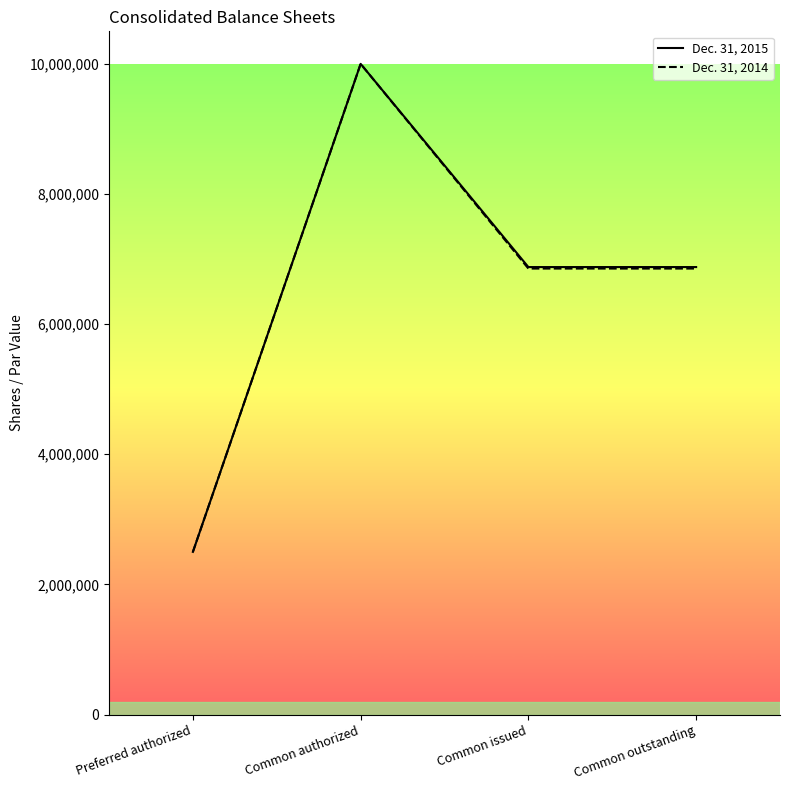

Rank the series by their average value, from lowest to highest.

Dec. 31, 2014, Dec. 31, 2015